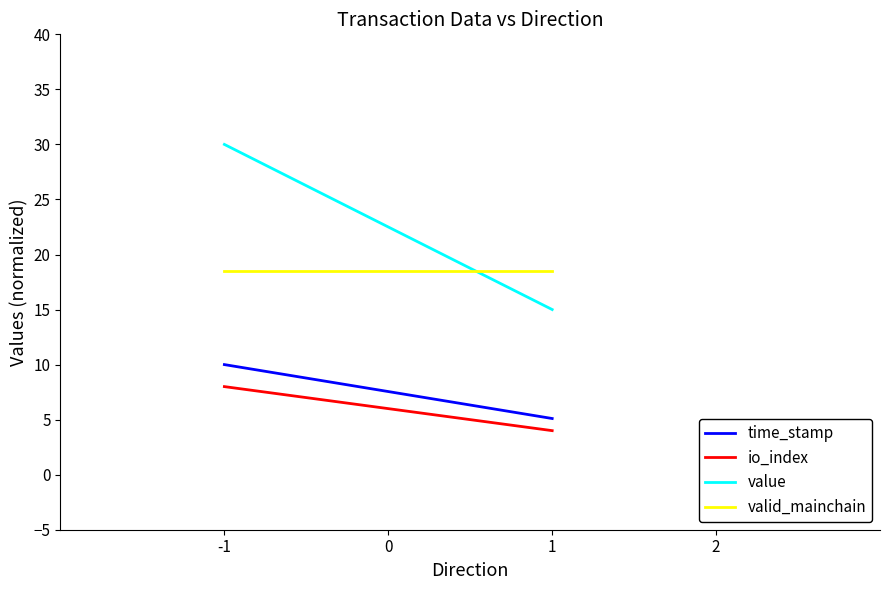

What is the highest value of the time_stamp series?

10.0